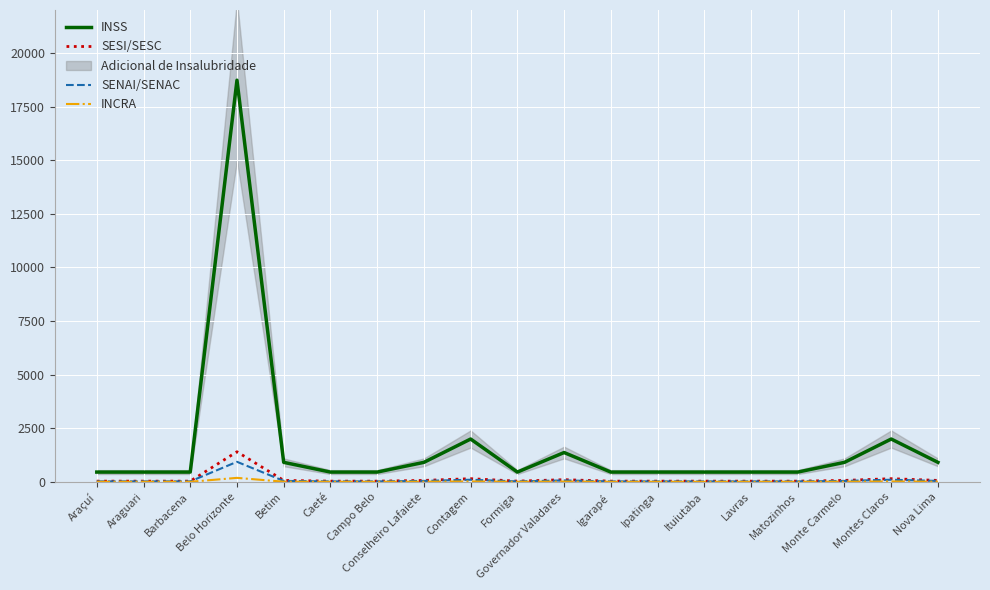

At which category is the sum across all series the highest?

Belo Horizonte